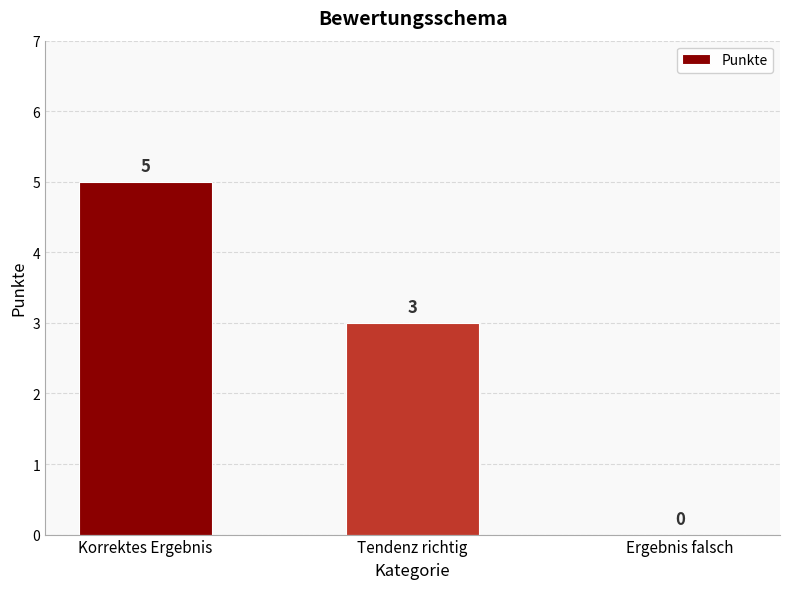

Reading left to right, extract all data points from this chart.

Korrektes Ergebnis=5	Tendenz richtig=3	Ergebnis falsch=0